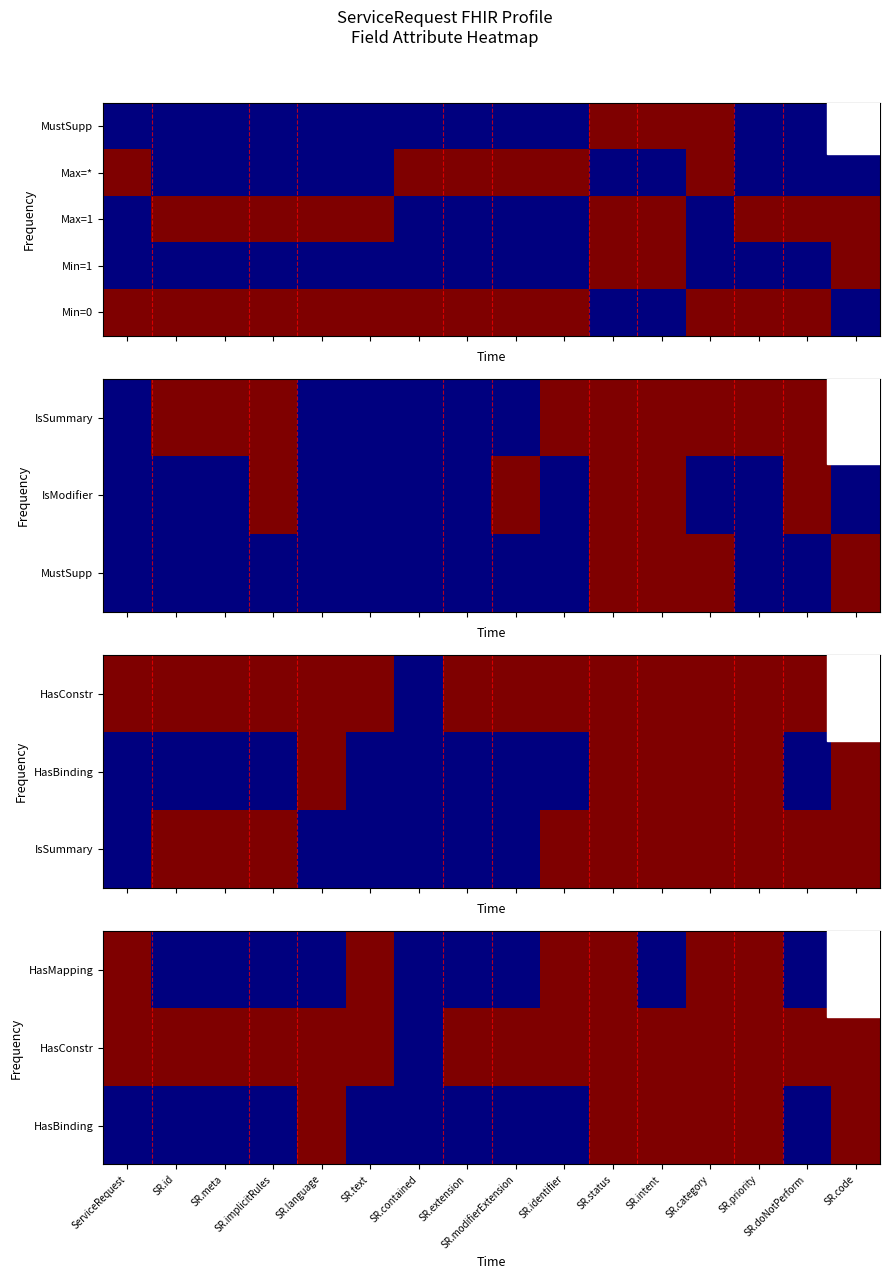

True or false: Max=* has a value of 0 at ServiceRequest.

False